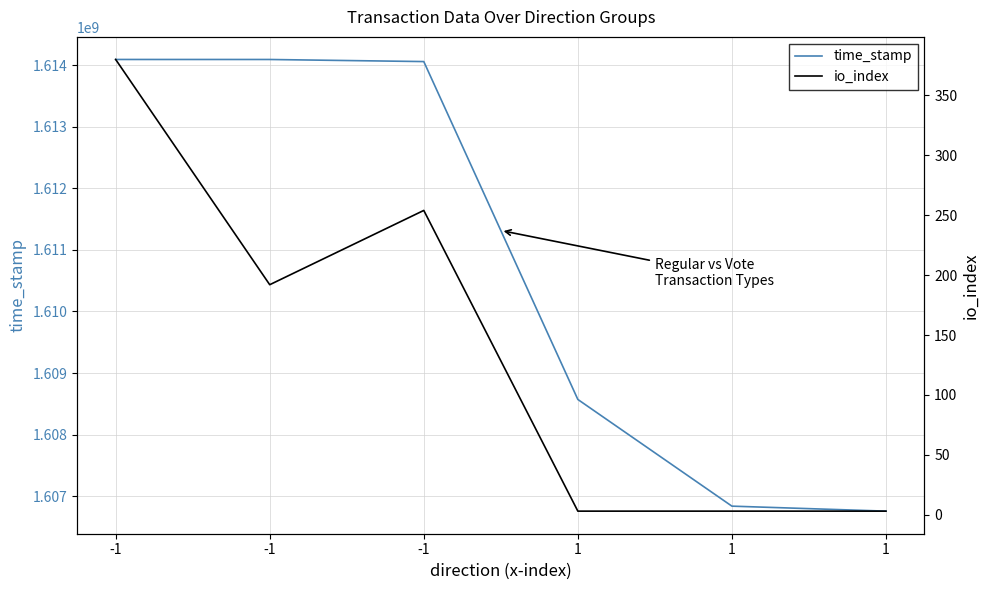

Reading left to right, what are all the values shown in this chart?

time_stamp: -1=1614095627	-1=1614095360	-1=1614061471	1=1608570195	1=1606836244	1=1606755078
io_index: -1=380	-1=192	-1=254	1=3	1=3	1=3